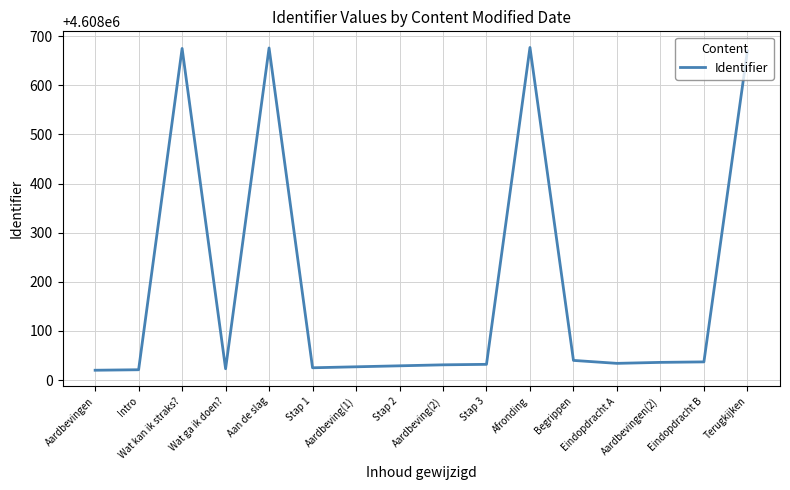

What is the smallest value displayed?

4608020